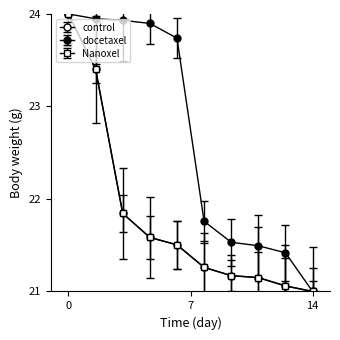

Which series ends up on top after the final intersection of control and Nanoxel?

control